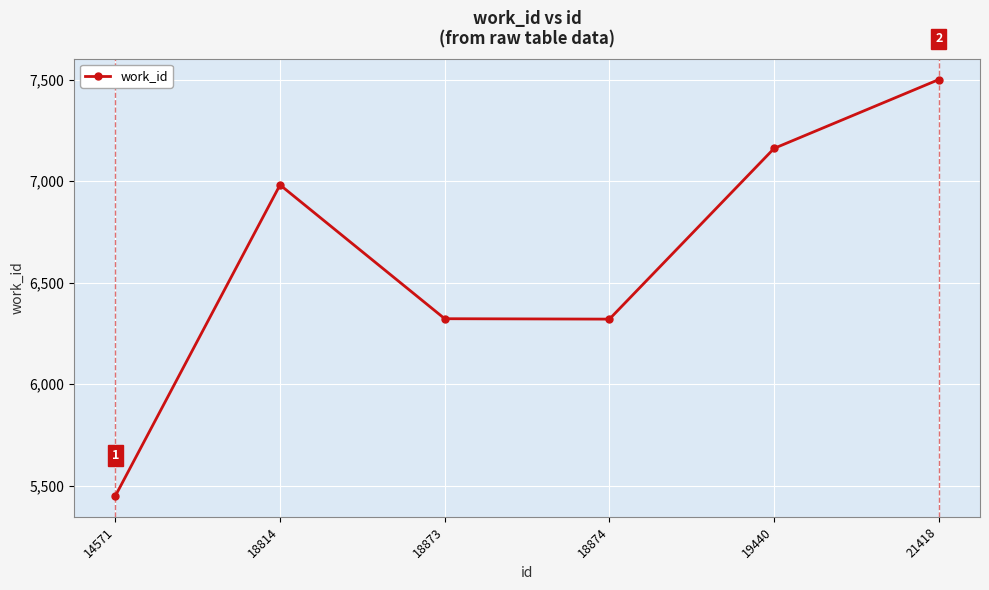

What is the change in value from 18814 to 18873?

-659